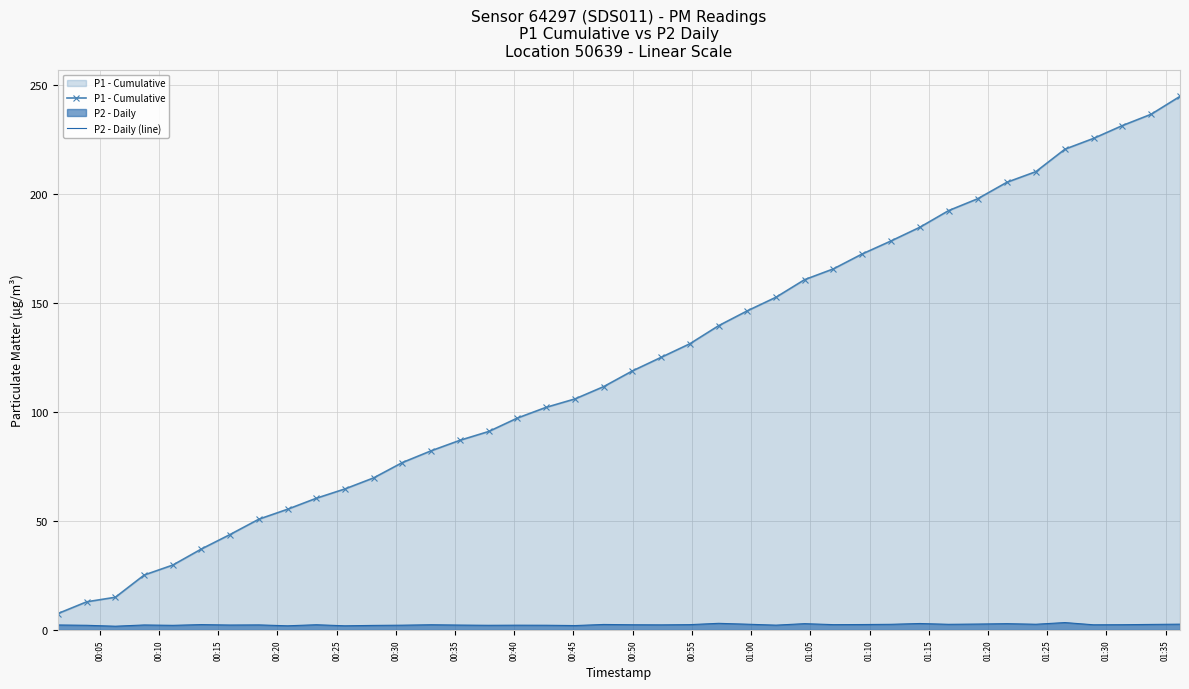

What is the smallest value displayed?

1.7